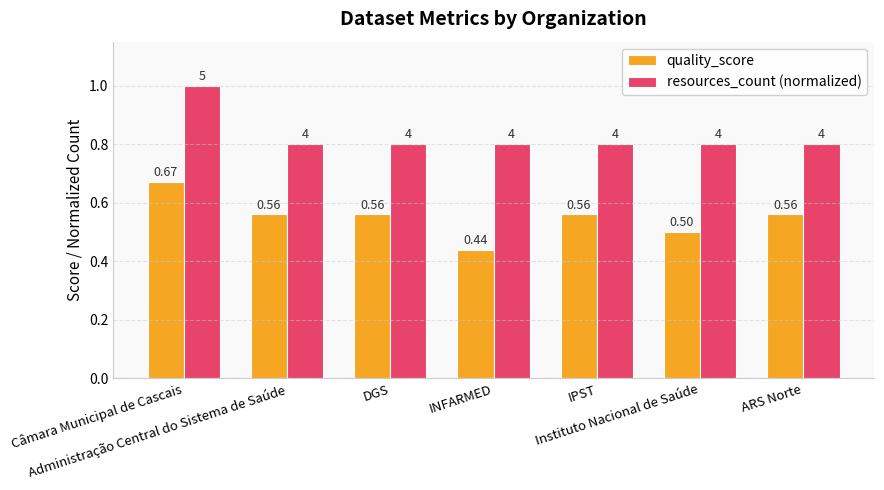

Does the chart contain stacked bars?

No